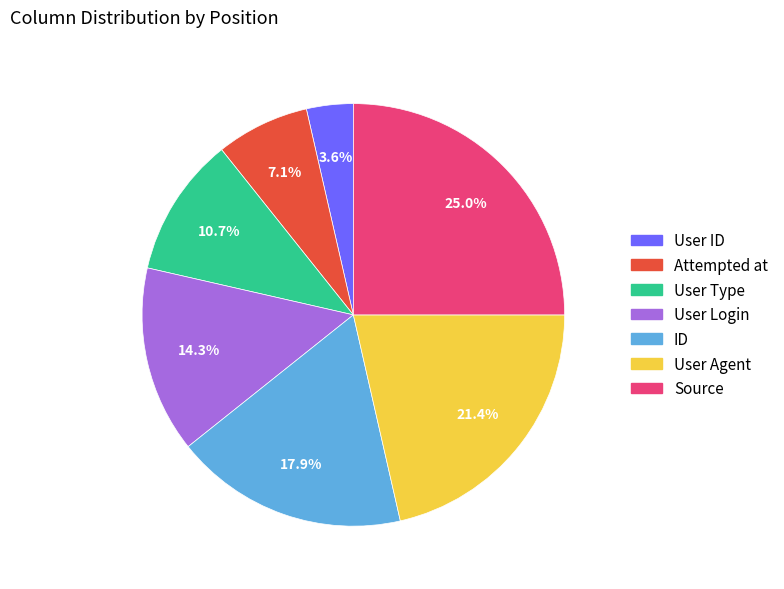

Is there any slice that represents more than half of the pie?

No